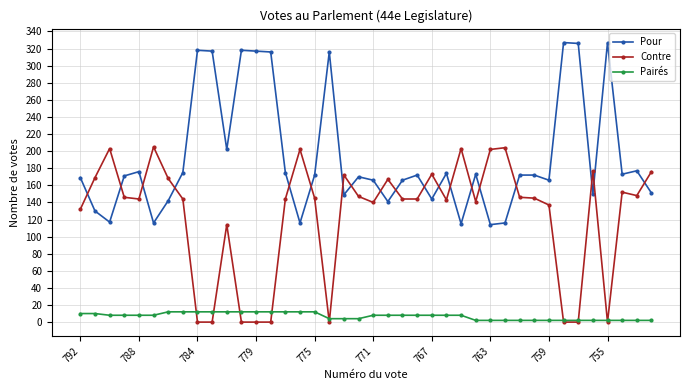

What is the difference between the maximum and minimum values in the Pour series?

213